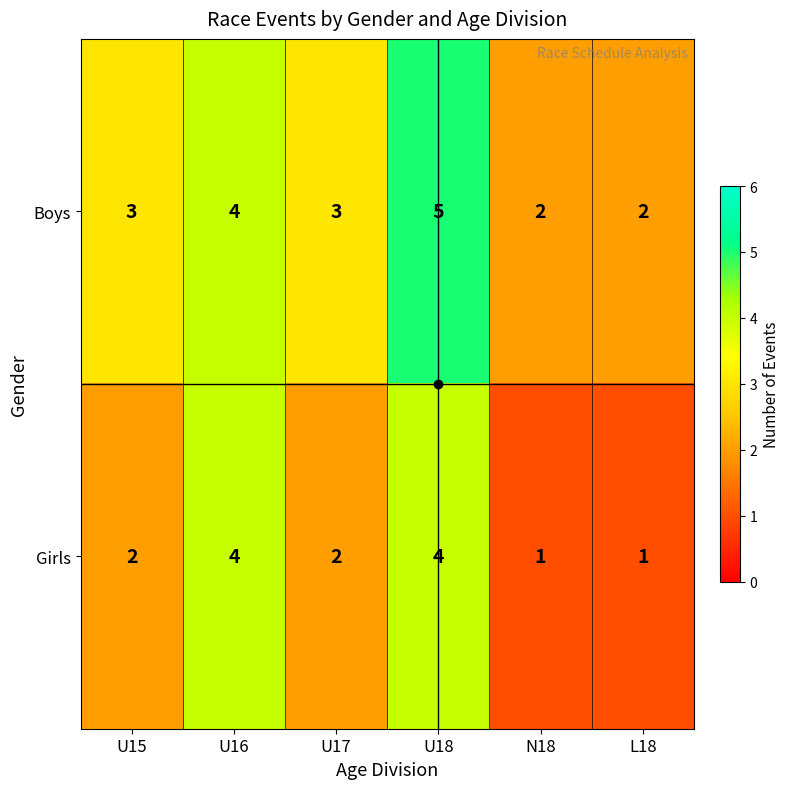

List the series in order of their peak value, highest first.

Boys, Girls